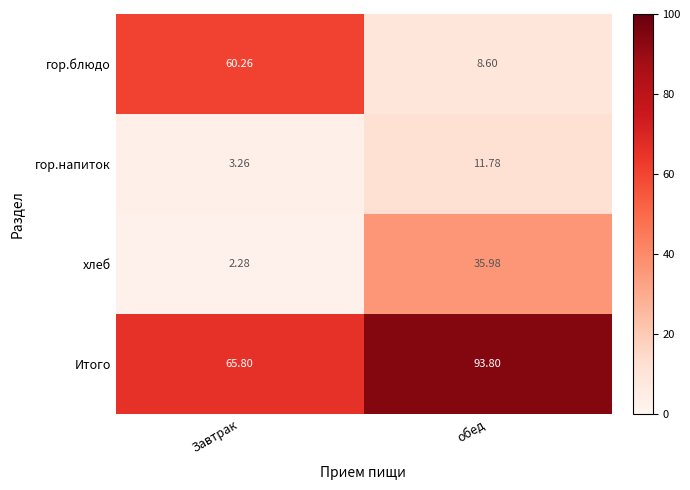

What is the greatest value displayed?

93.8